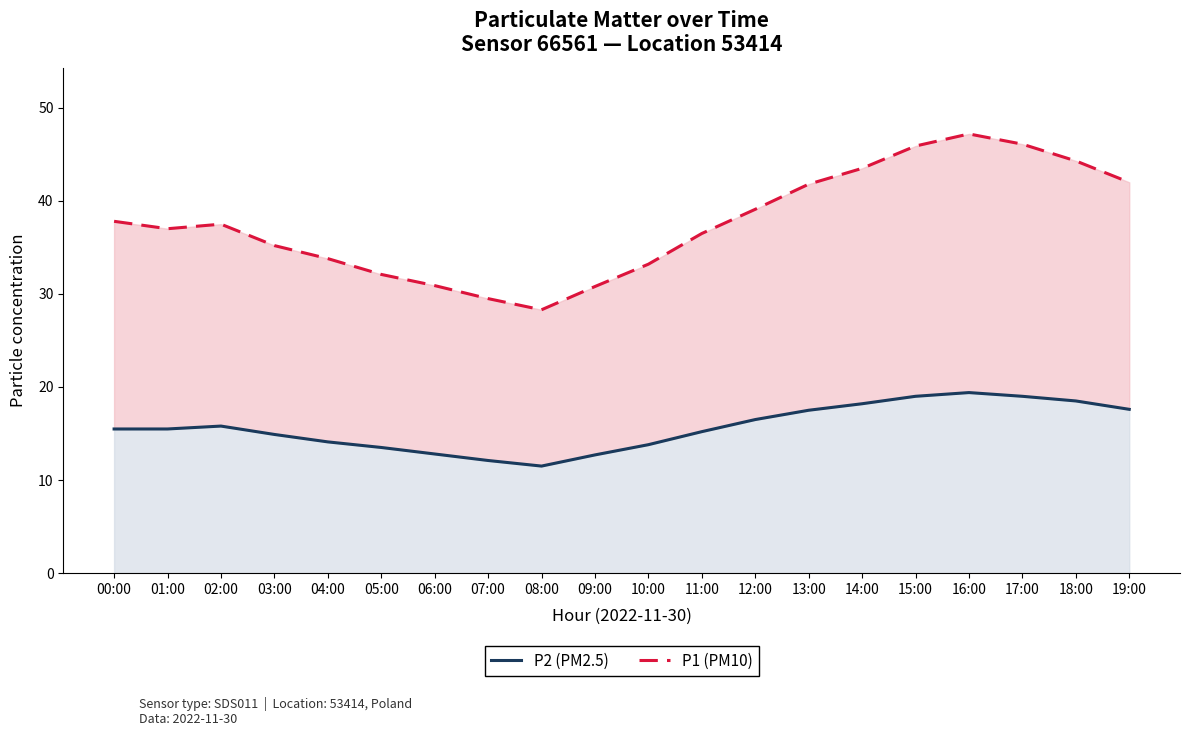

At how many categories does at least one series exceed 13?

20